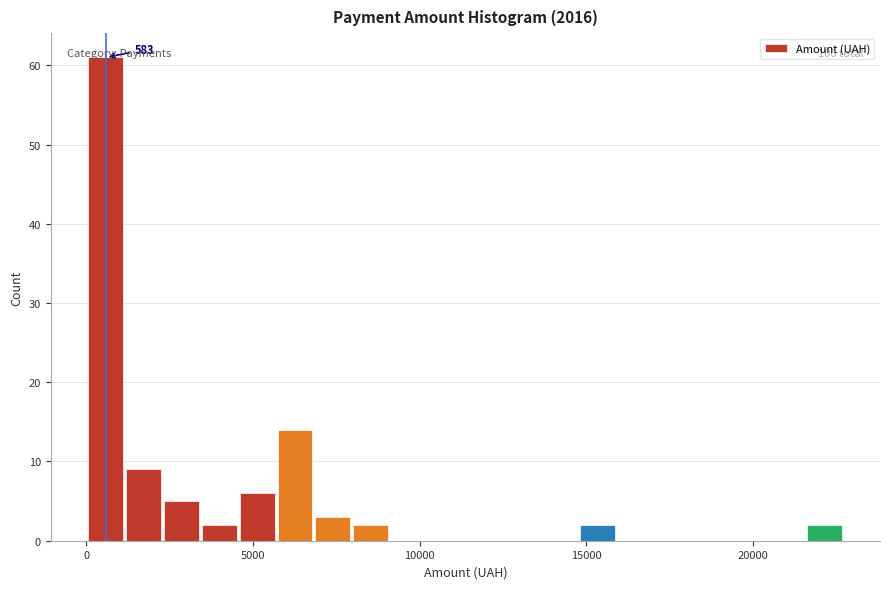

Around what value on the x-axis is the tallest bar? Give the approximate position of its centre, as read against the axis.

500